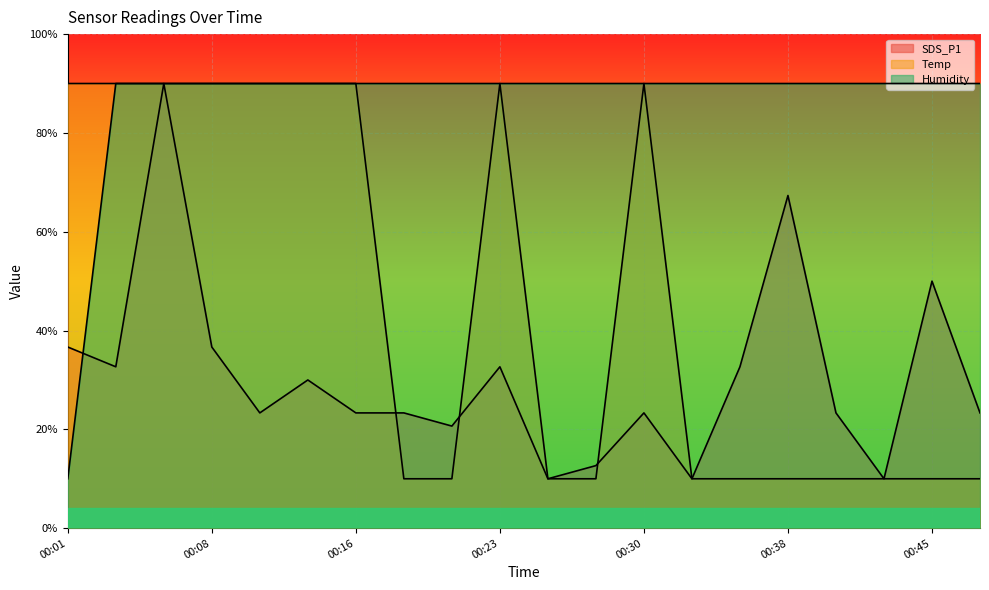

Is it true that SDS_P1 equals 90.0 at 00:06?

True